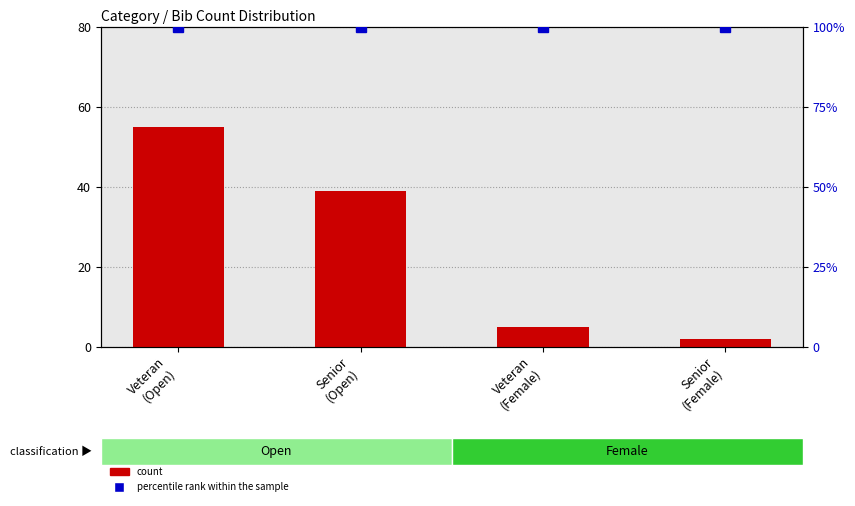

At Veteran
(Female), list the series in order from largest to smallest.

percentile rank within the sample, count